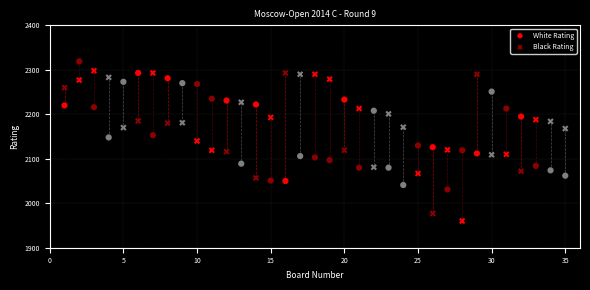

Which series contains the lowest Y value?

Black Rating